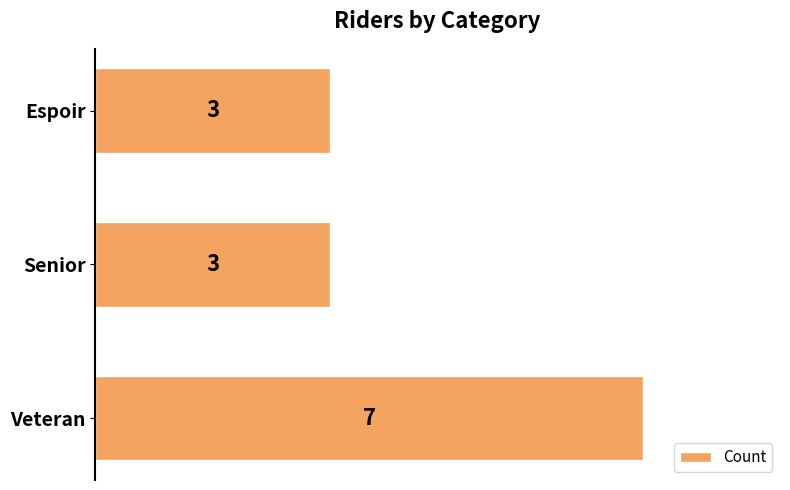

The value at Veteran is 7. True or false?

True